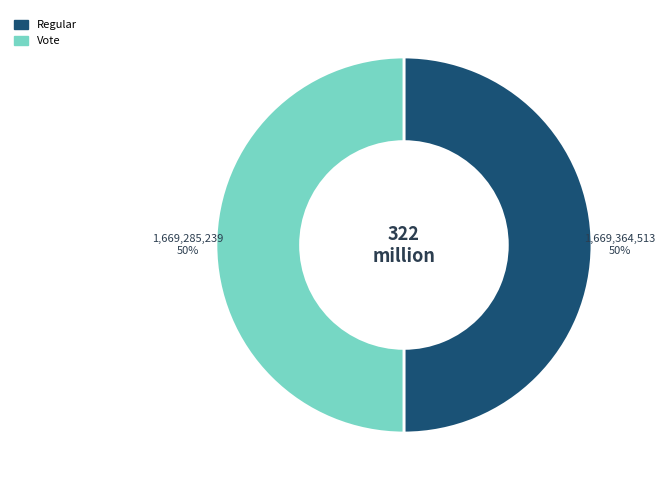

How many segments does this pie chart have?

2